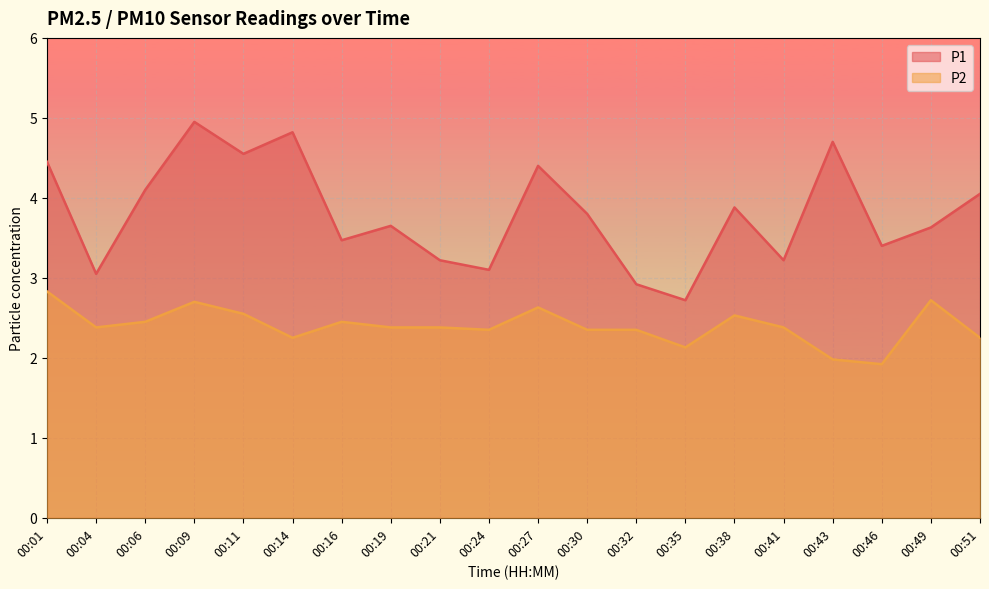

What is the sum of the P2 values at 00:11 and 00:01?

5.4